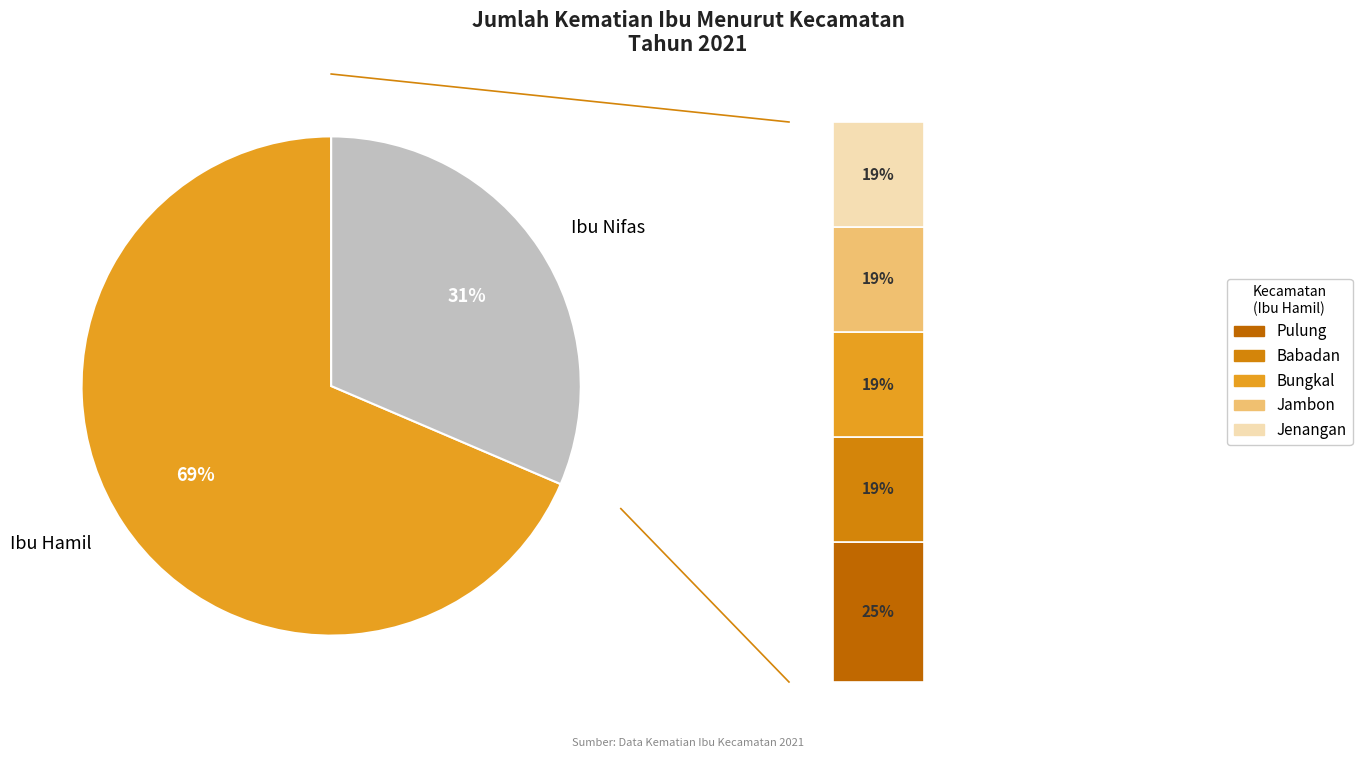

Is it true that Jenangan is 1% of the pie?

False